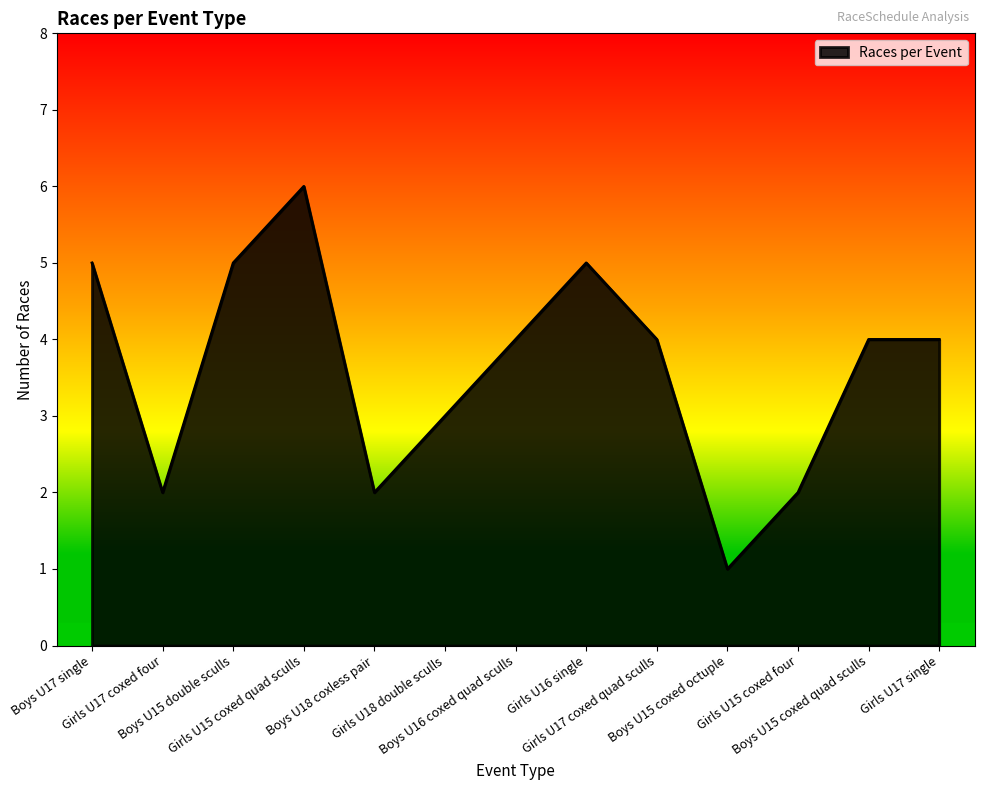

Is it true that the value at Girls U17 single is 4?

True